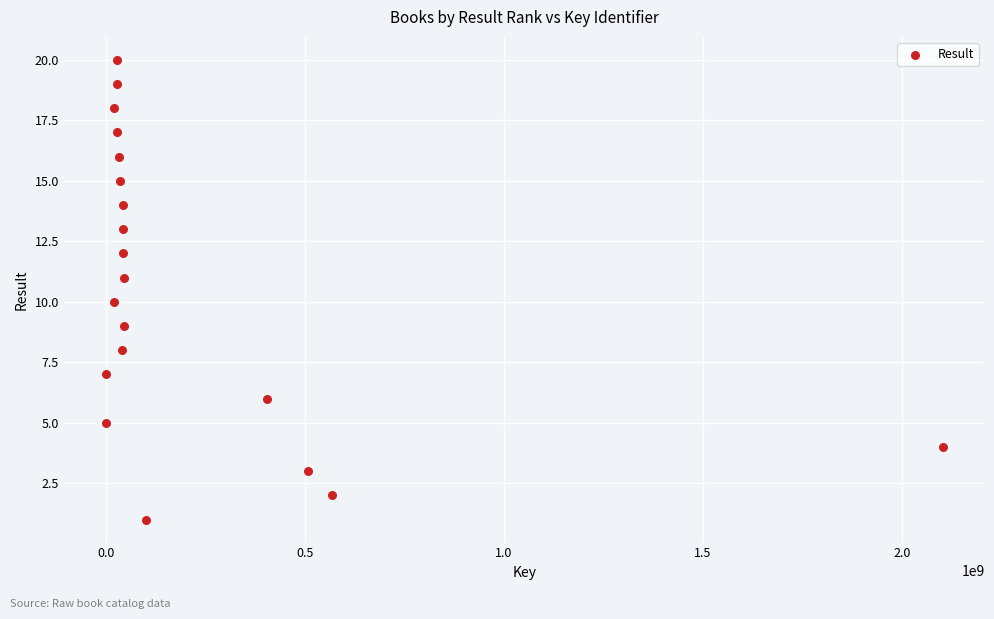

What is the range of X values (max minus min)?

2104026344